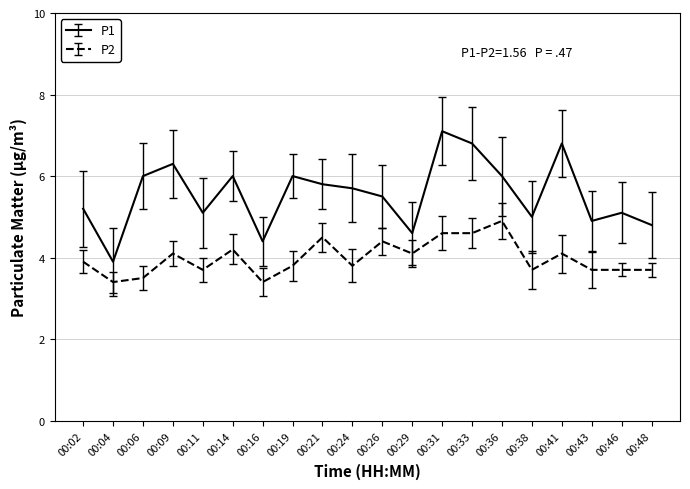

The value of P1 at 00:36 is 6.0. True or false?

True